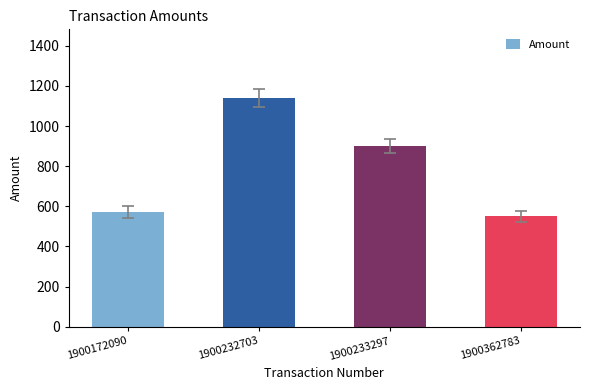

What is the value of the 4th bar from the left?

550